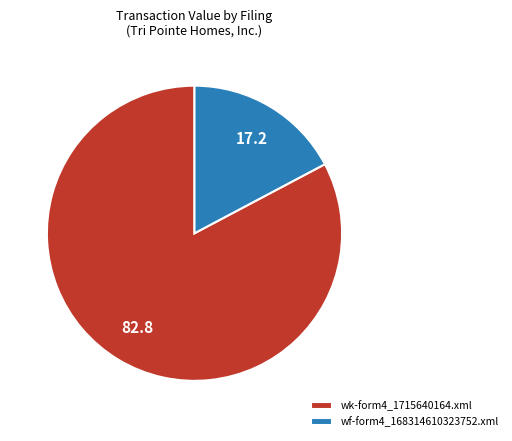

Between wf-form4_168314610323752.xml and wk-form4_1715640164.xml, which is larger?

wk-form4_1715640164.xml